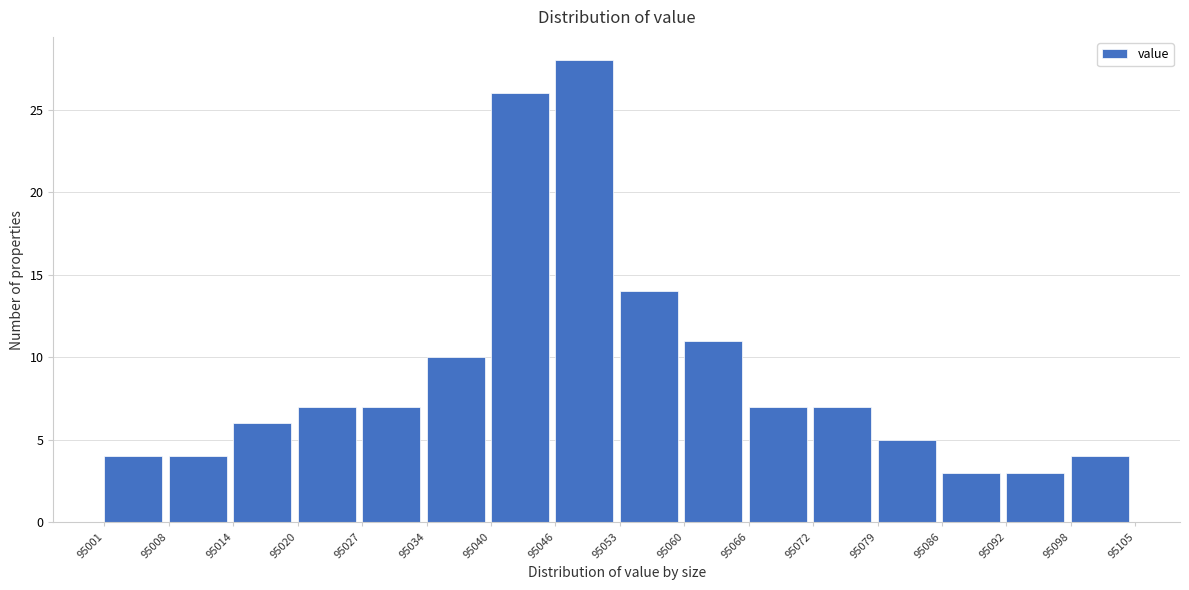

Reading left to right, transcribe this chart: for each bar, give the range it covers on the x-axis and its height. The values are not printed on the chart, so give them approximately, as read against the axis.

95001 to 95008: 4
95008 to 95014: 4
95014 to 95020: 6
95020 to 95027: 7
95027 to 95034: 7
95034 to 95040: 10
95040 to 95046: 26
95046 to 95053: 28
95053 to 95060: 14
95060 to 95066: 11
95066 to 95072: 7
95072 to 95079: 7
95079 to 95086: 5
95086 to 95092: 3
95092 to 95098: 3
95098 to 95105: 4